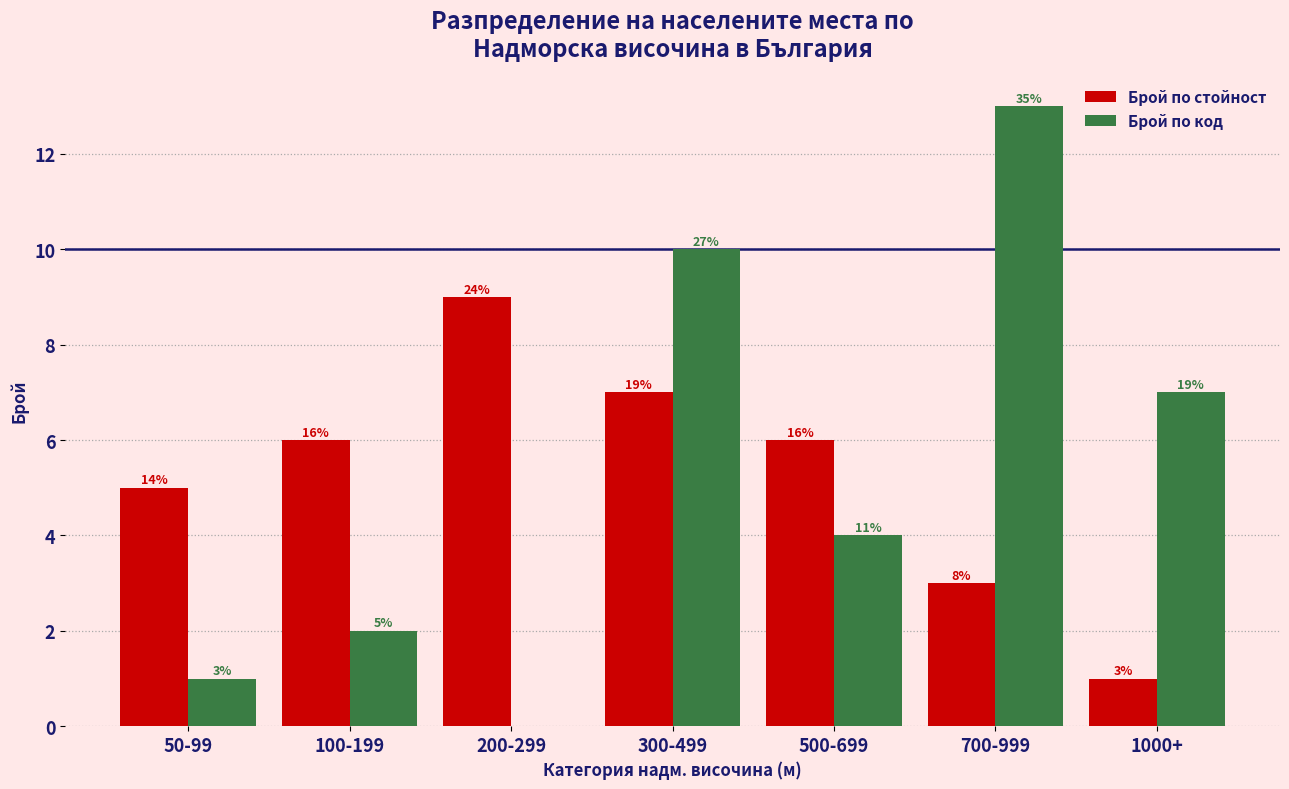

Which series has the largest total across all categories?

Брой по стойност